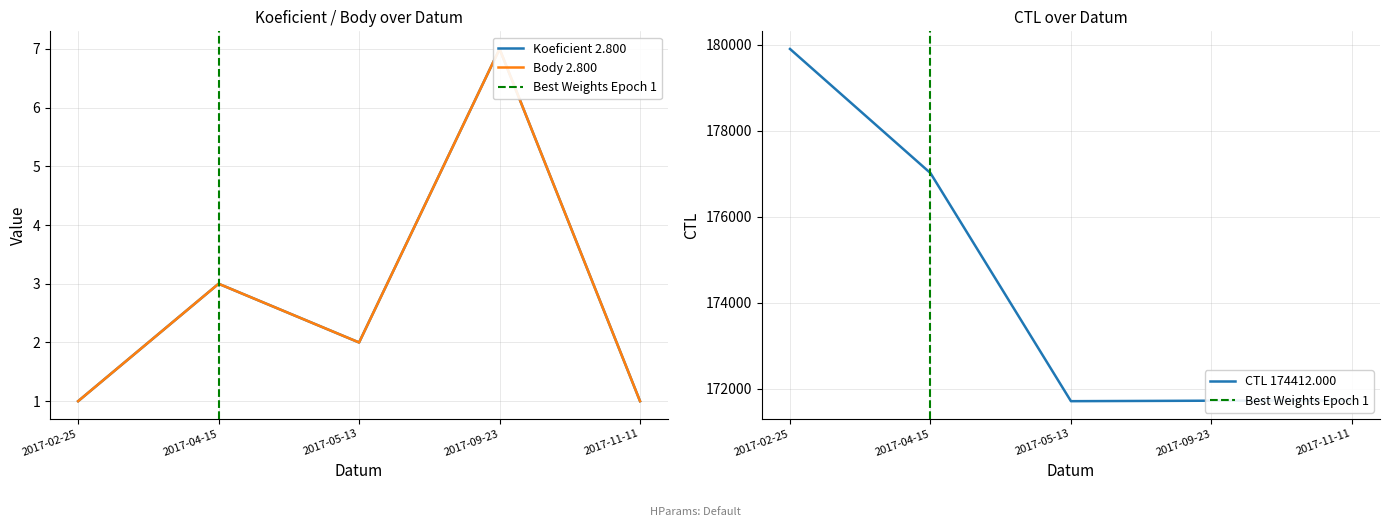

How many data points does each series have?

5